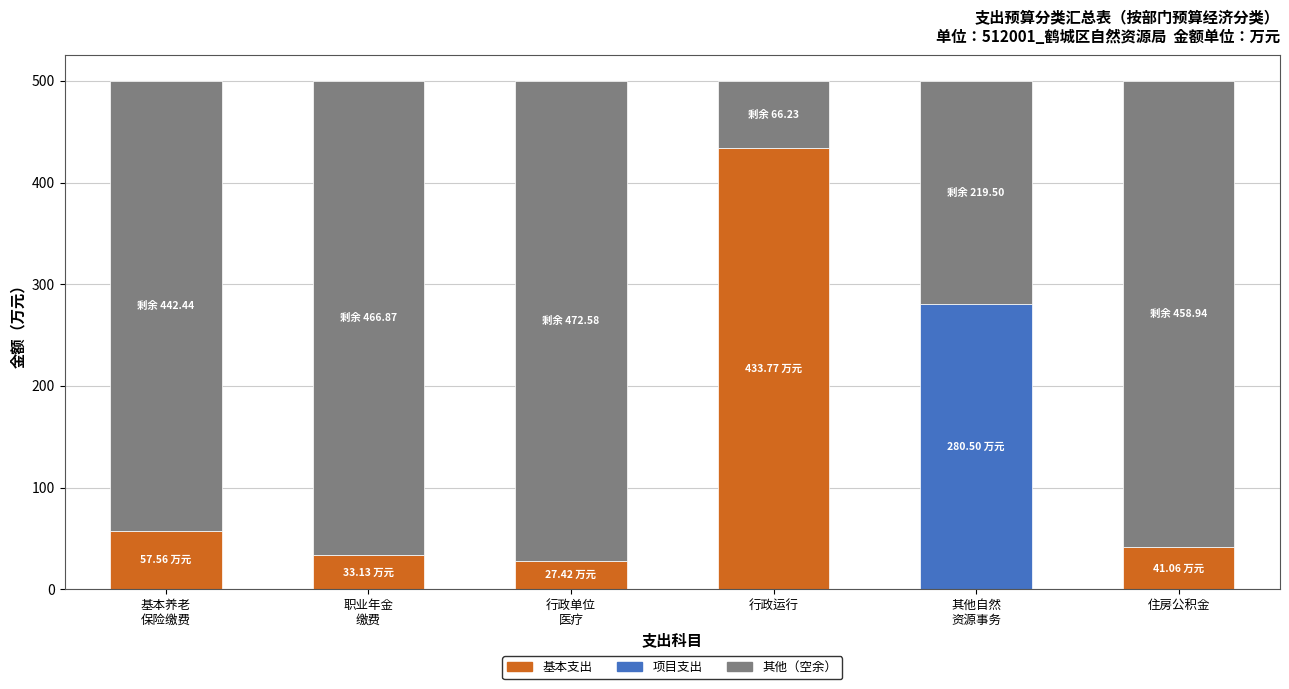

Count the number of data series in this chart.

3